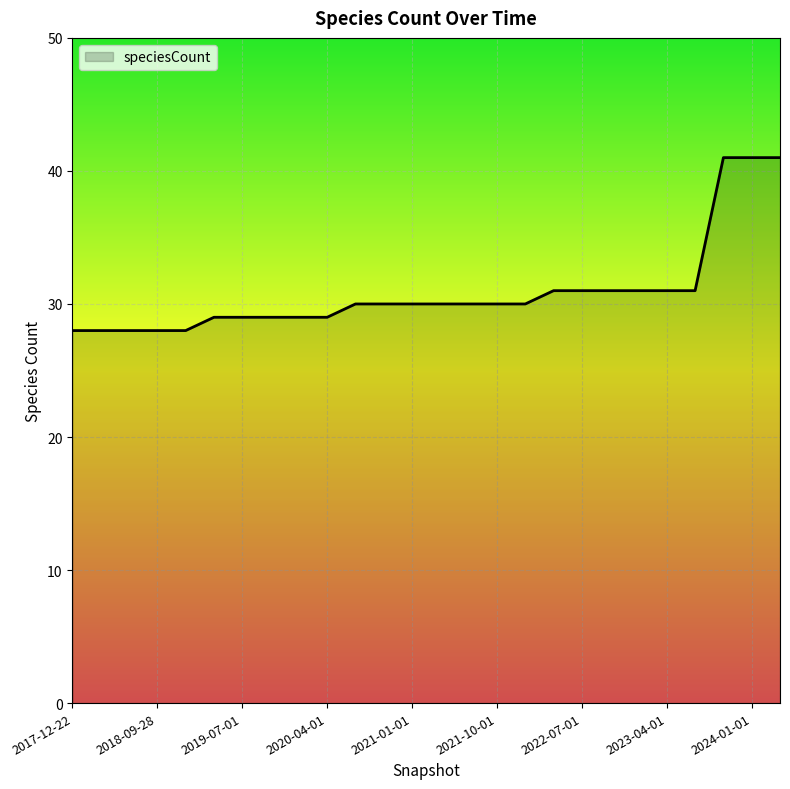

What is the maximum value shown in the chart?

41